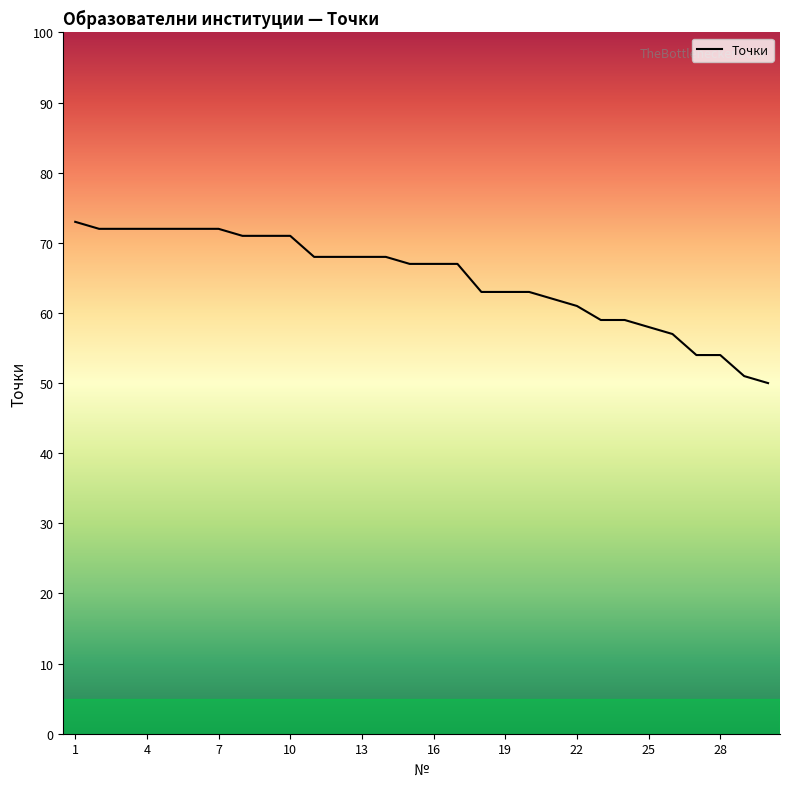

At which label is the value closest to 61?

22